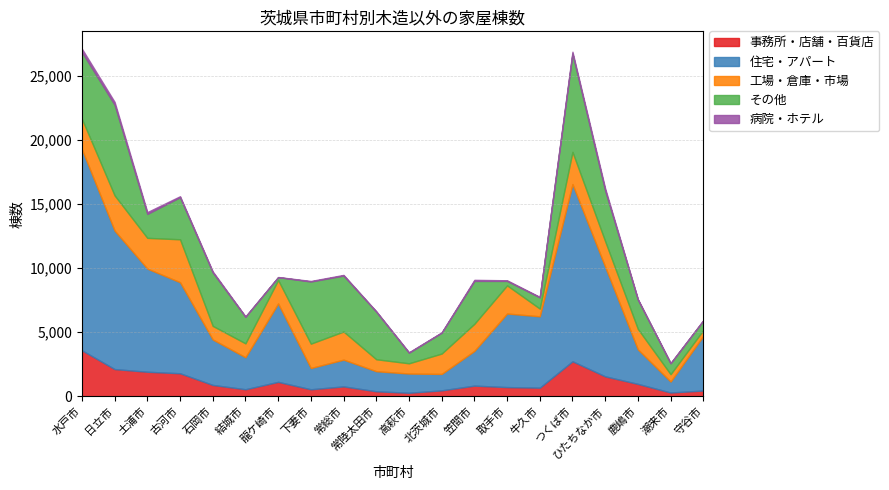

What is the value of the 病院・ホテル point at the 10th from the left?

27